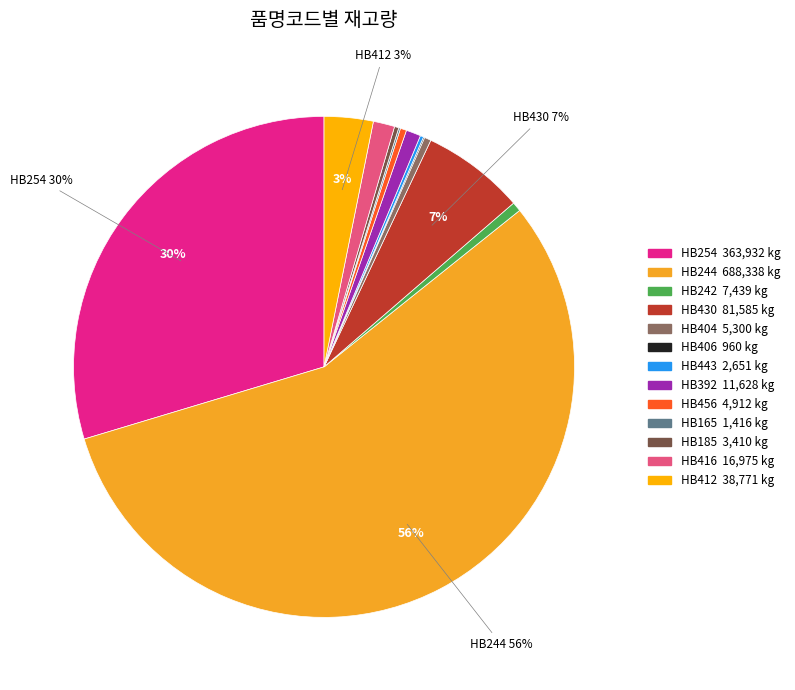

What is the change in value from HB244 to HB185?

-684928